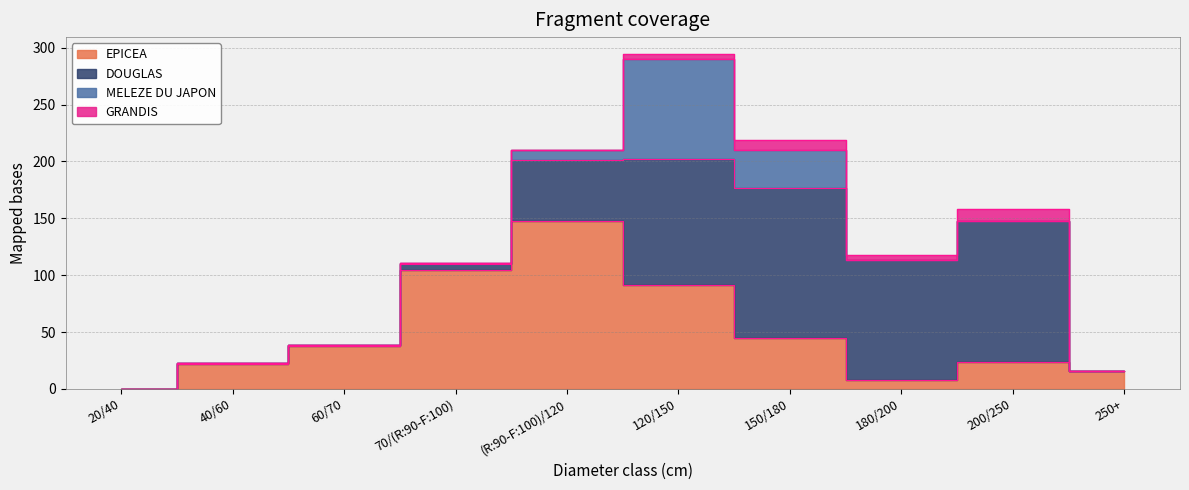

What is the sum of the DOUGLAS values at 60/70 and 200/250?

124.2